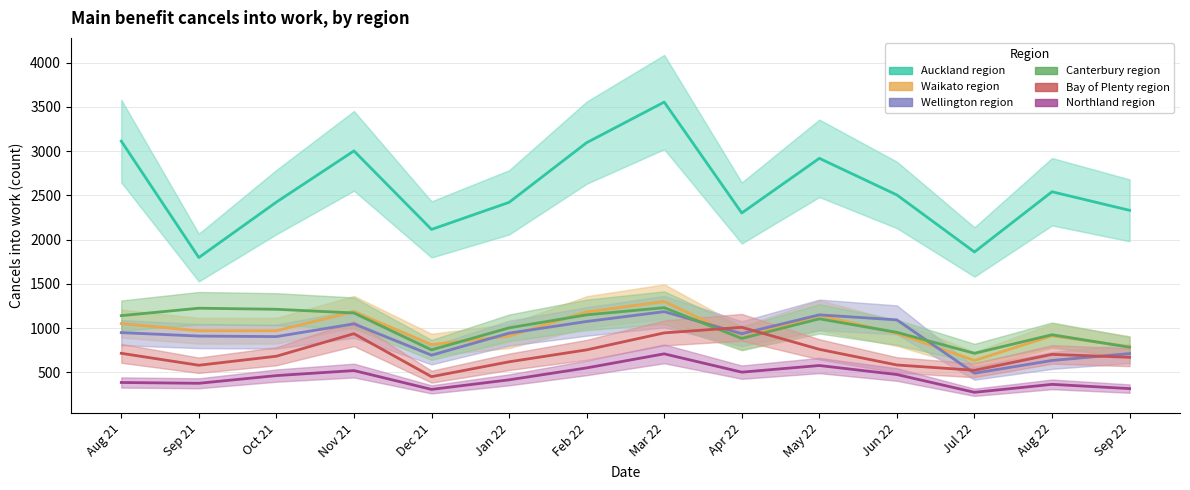

True or false: Bay of Plenty region has a value of 1008 at Apr 22.

True